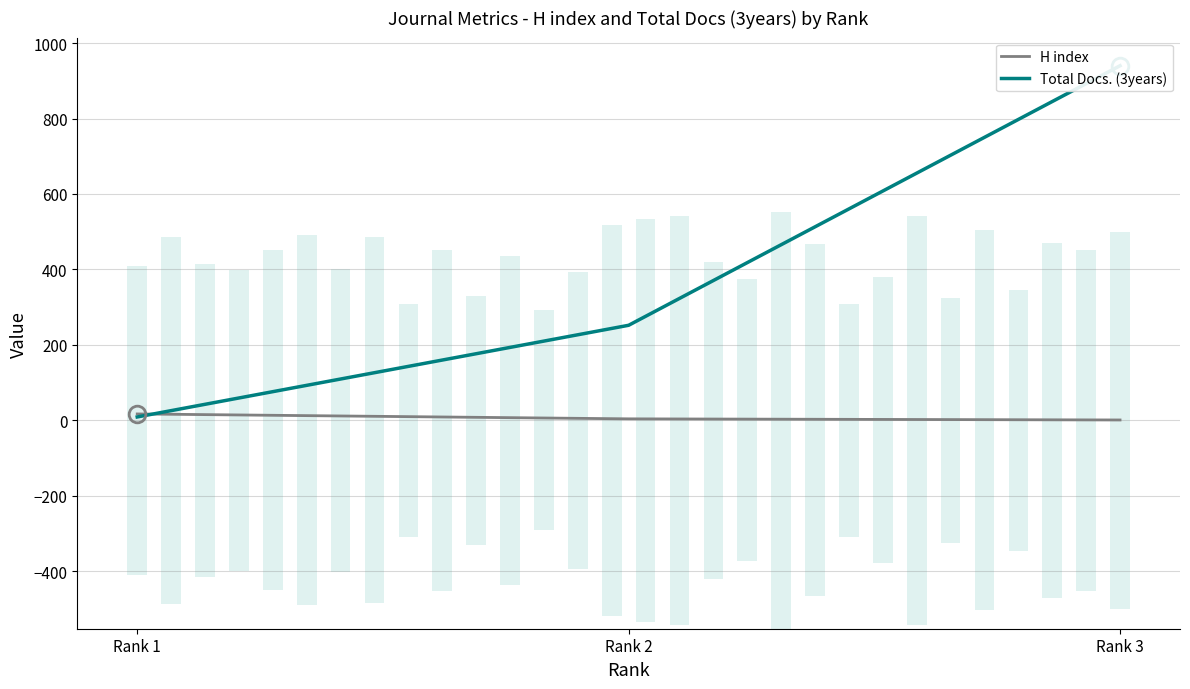

What is the value of the Total Docs. (3years) bar at the 2nd from the left?

252